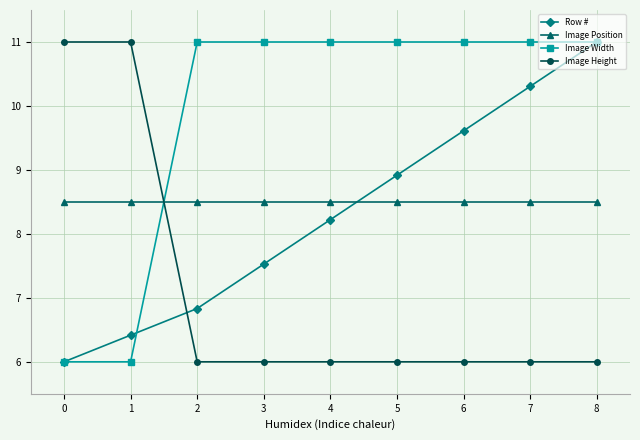

Reading right to left, list all the values displayed in this chart.

Row #: 11.0	10.3	9.6	8.9	8.2	7.5	6.8	6.4	6.0
Image Position: 8.5	8.5	8.5	8.5	8.5	8.5	8.5	8.5	8.5
Image Width: 11.0	11.0	11.0	11.0	11.0	11.0	11.0	6.0	6.0
Image Height: 6.0	6.0	6.0	6.0	6.0	6.0	6.0	11.0	11.0